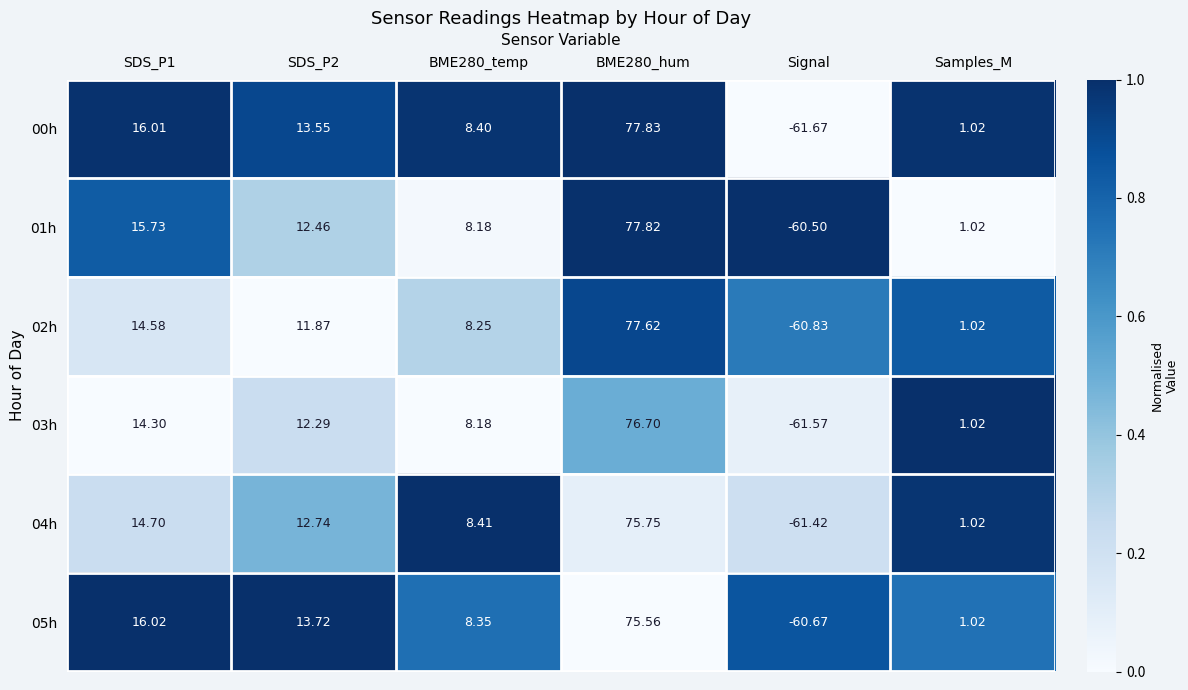

At which label does 03h reach its minimum?

Signal